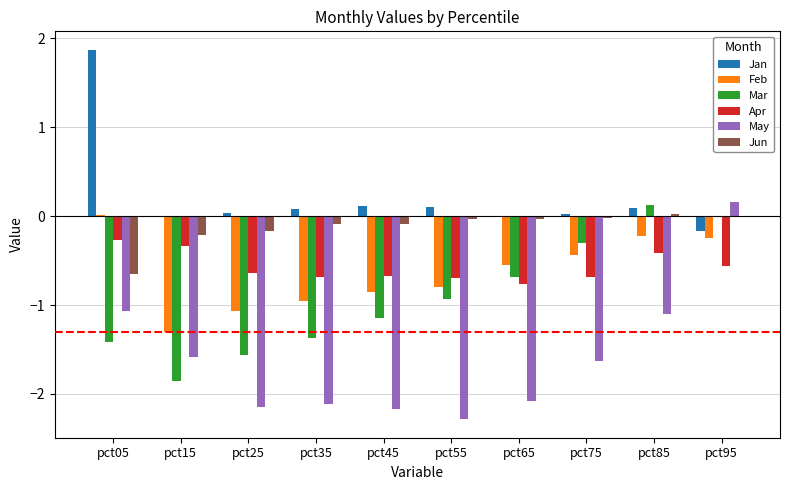

What are all the series names shown in the legend?

Jan, Feb, Mar, Apr, May, Jun